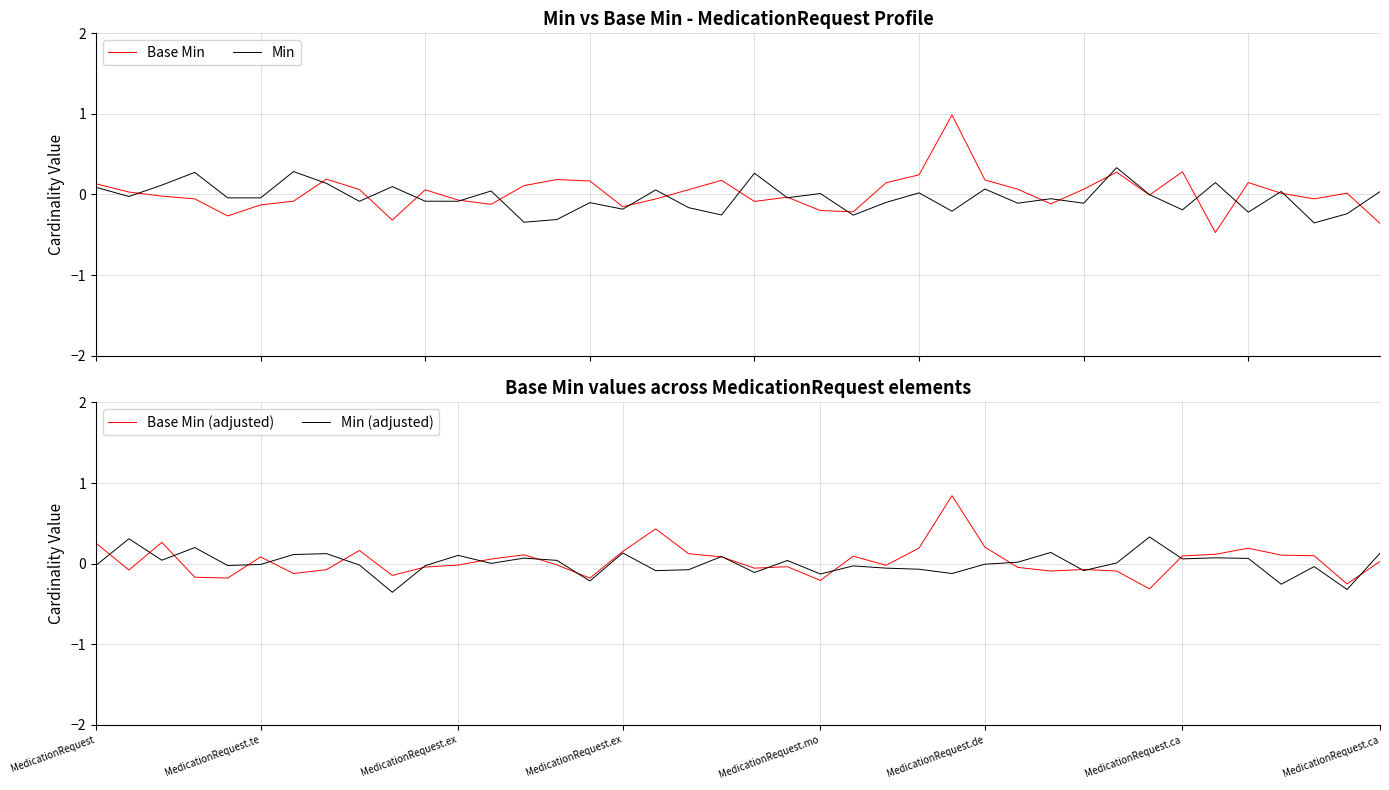

Reading right to left, transcribe all the data shown in this chart.

Base Min: -0.4	0.0	-0.1	0.0	0.1	-0.5	0.3	-0.0	0.3	0.1	-0.1	0.1	0.2	1.0	0.2	0.1	-0.2	-0.2	-0.0	-0.1	0.2	0.1	-0.1	-0.2	0.2	0.2	0.1	-0.1	-0.1	0.1	-0.3	0.1	0.2	-0.1	-0.1	-0.3	-0.1	-0.0	0.0	0.1
Min: 0.0	-0.2	-0.4	0.0	-0.2	0.1	-0.2	-0.0	0.3	-0.1	-0.1	-0.1	0.1	-0.2	0.0	-0.1	-0.3	0.0	-0.0	0.3	-0.3	-0.2	0.1	-0.2	-0.1	-0.3	-0.3	0.0	-0.1	-0.1	0.1	-0.1	0.1	0.3	-0.0	-0.0	0.3	0.1	-0.0	0.1
Base Min (adjusted): 0.0	-0.3	0.1	0.1	0.2	0.1	0.1	-0.3	-0.1	-0.1	-0.1	-0.0	0.2	0.8	0.2	-0.0	0.1	-0.2	-0.0	-0.1	0.1	0.1	0.4	0.2	-0.2	-0.0	0.1	0.1	-0.0	-0.0	-0.1	0.2	-0.1	-0.1	0.1	-0.2	-0.2	0.3	-0.1	0.3
Min (adjusted): 0.1	-0.3	-0.0	-0.3	0.1	0.1	0.1	0.3	0.0	-0.1	0.1	0.0	-0.0	-0.1	-0.1	-0.1	-0.0	-0.1	0.0	-0.1	0.1	-0.1	-0.1	0.1	-0.2	0.0	0.1	0.0	0.1	-0.0	-0.4	-0.0	0.1	0.1	-0.0	-0.0	0.2	0.0	0.3	-0.0